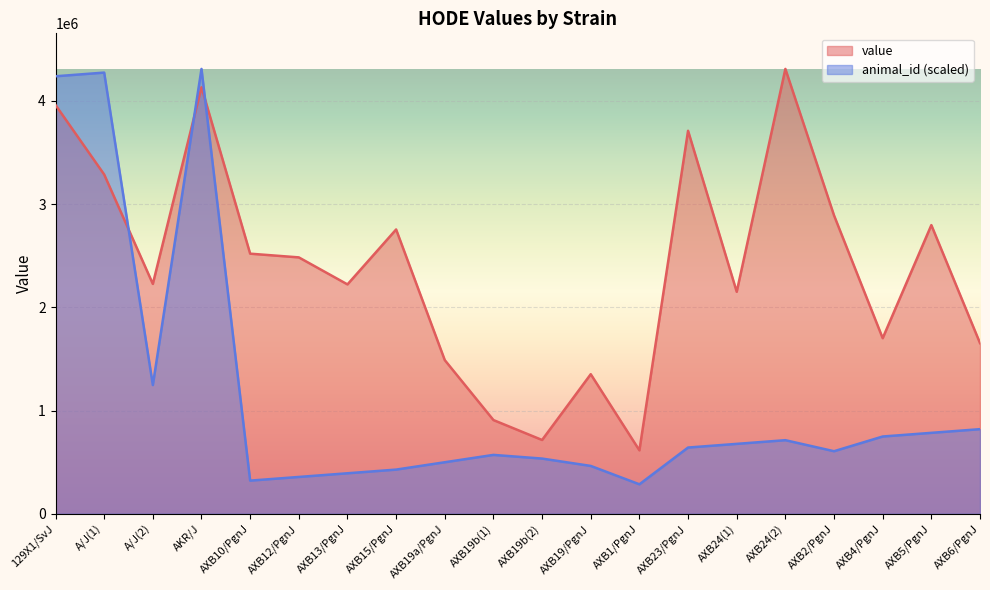

What is the spread (max minus min) of values at 129X1/SvJ?

278566.5